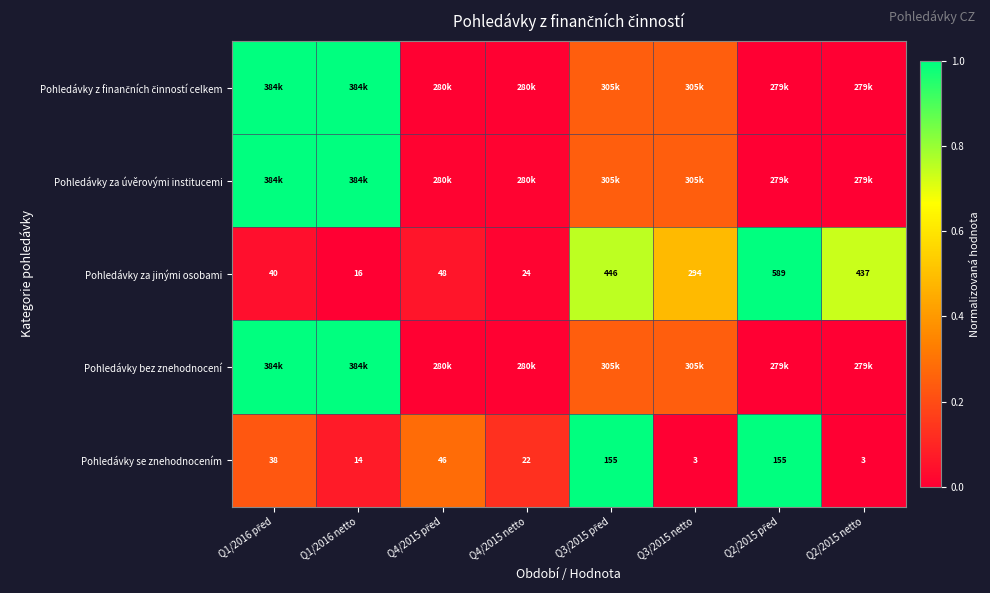

Is the value of Pohledávky za jinými osobami at Q1/2016 netto greater than the value of Pohledávky se znehodnocením at Q1/2016 netto?

Yes